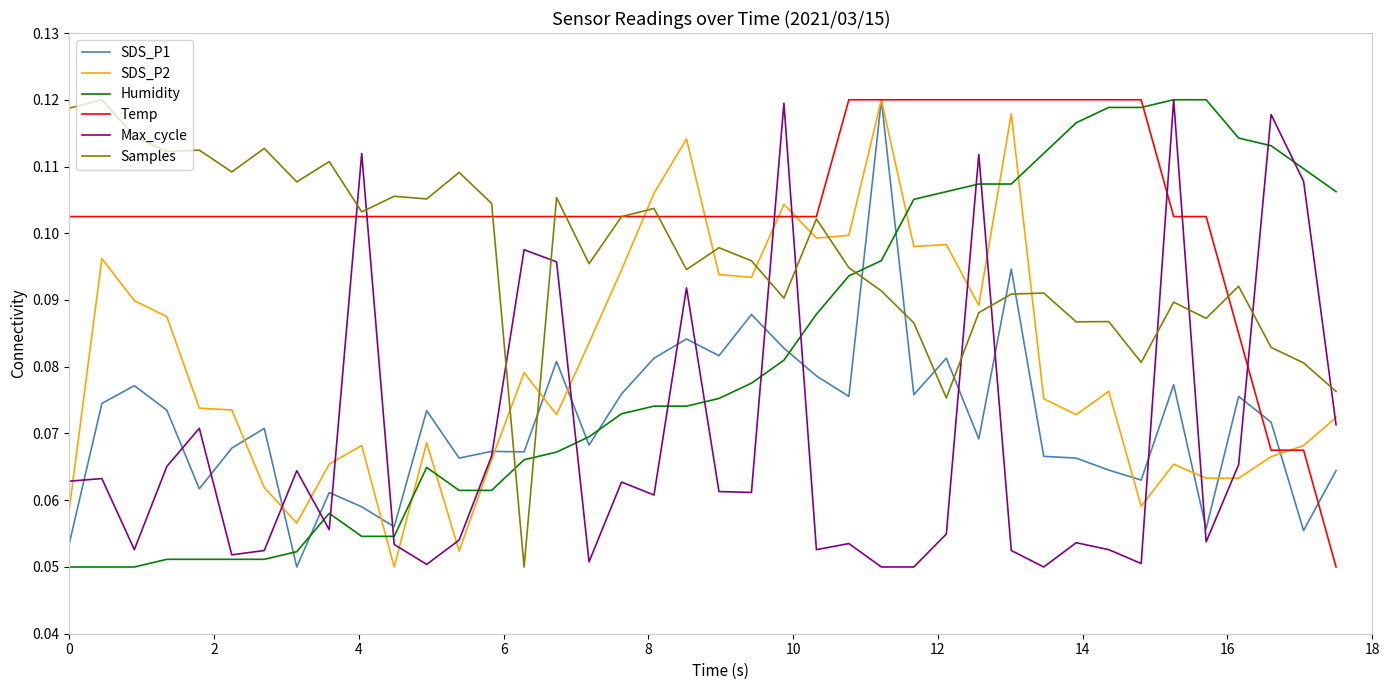

At how many categories does at least one series exceed 0?

40